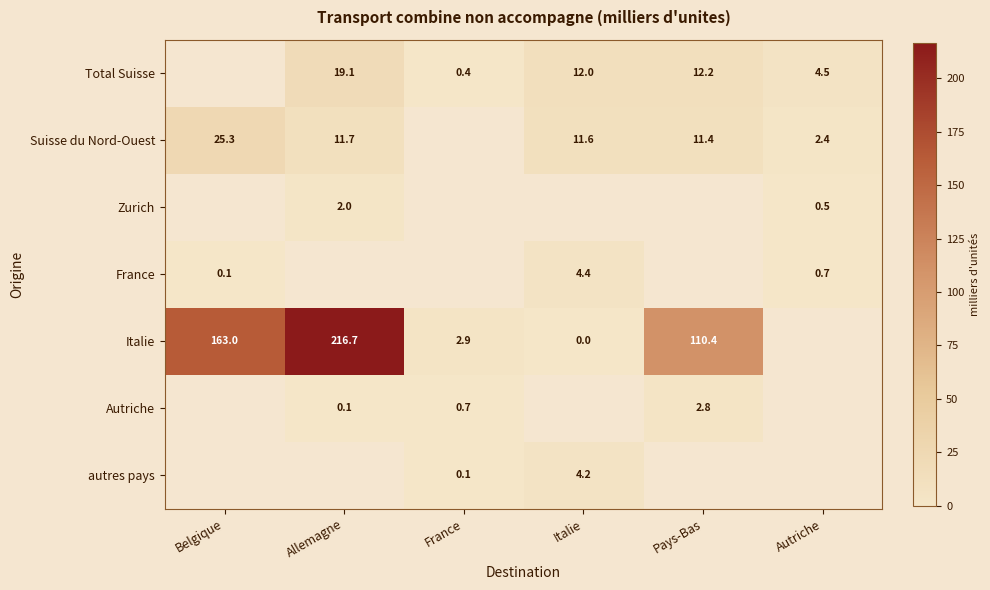

Which category has the lowest value across all series?

Italie